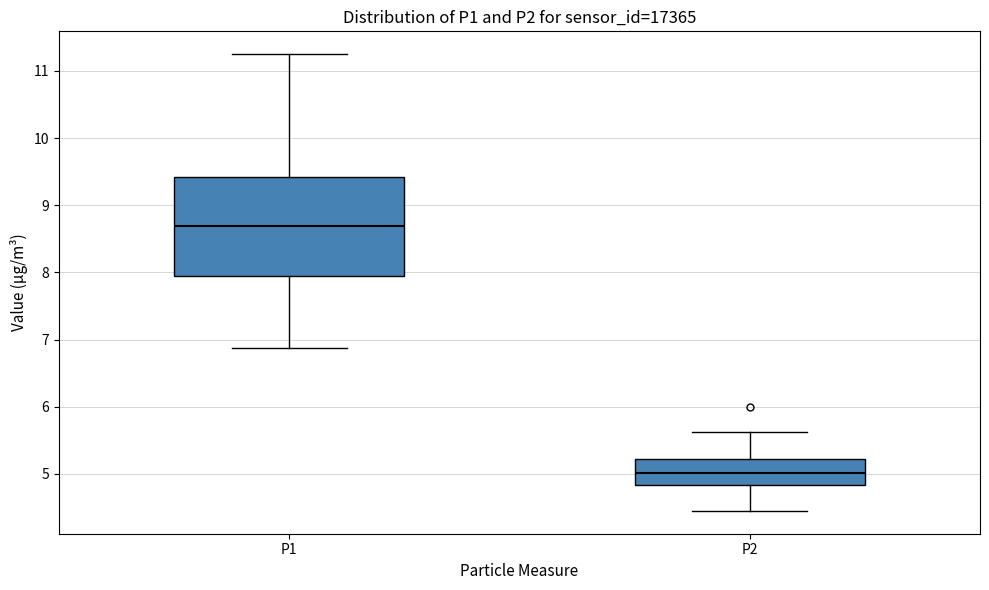

Which box is the tallest, from its lower edge to its upper edge?

P1